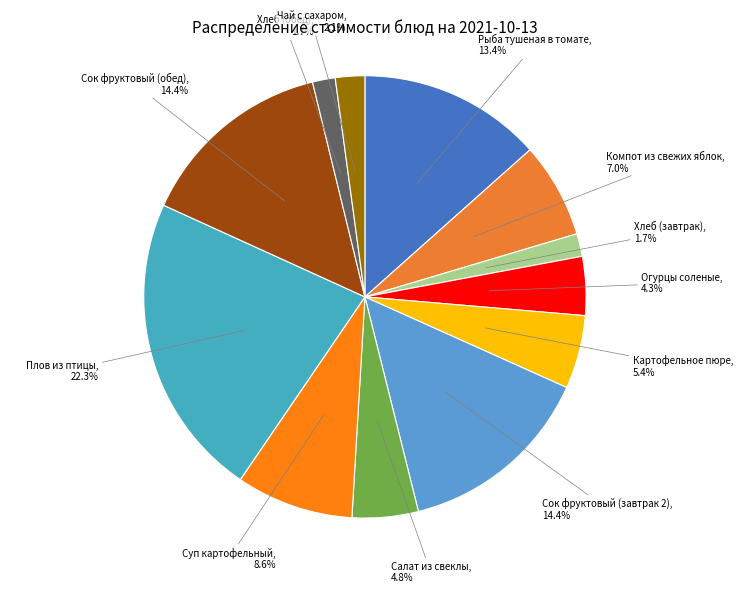

Is there a majority slice in this chart?

No